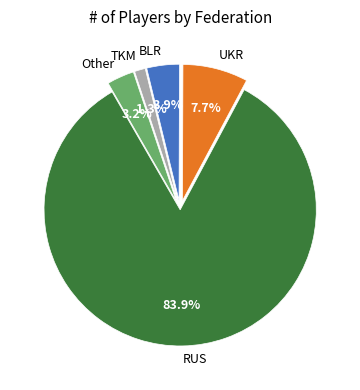

To the nearest percent, what portion does Other represent?

3%